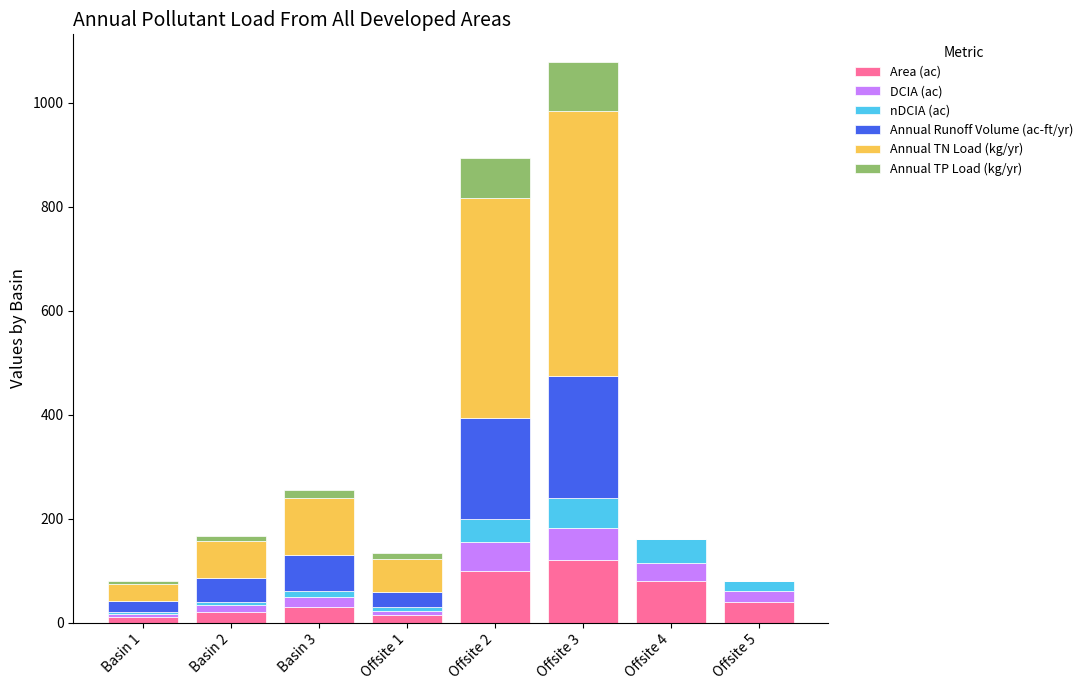

What is the total value across all series at Offsite 2?

894.8